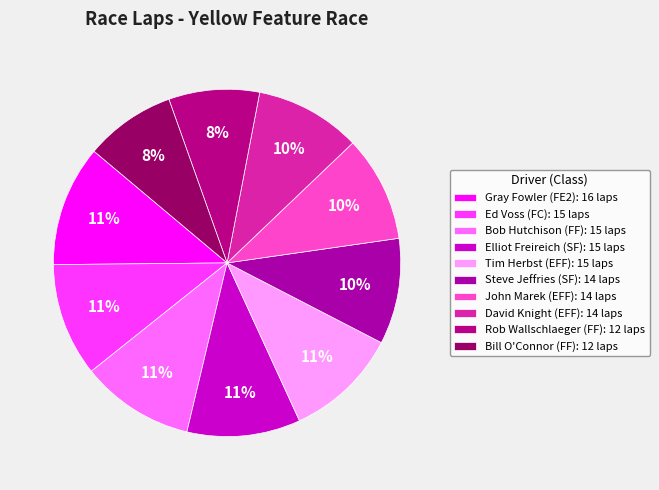

Combined, do Elliot Freireich (SF) and John Marek (EFF) account for over 50%?

No